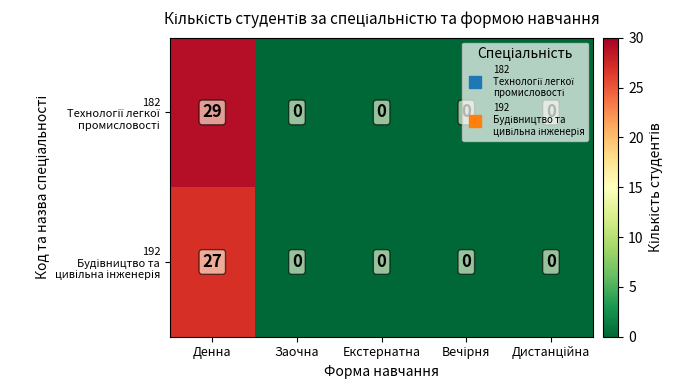

Which label corresponds to the largest value in the chart?

Денна